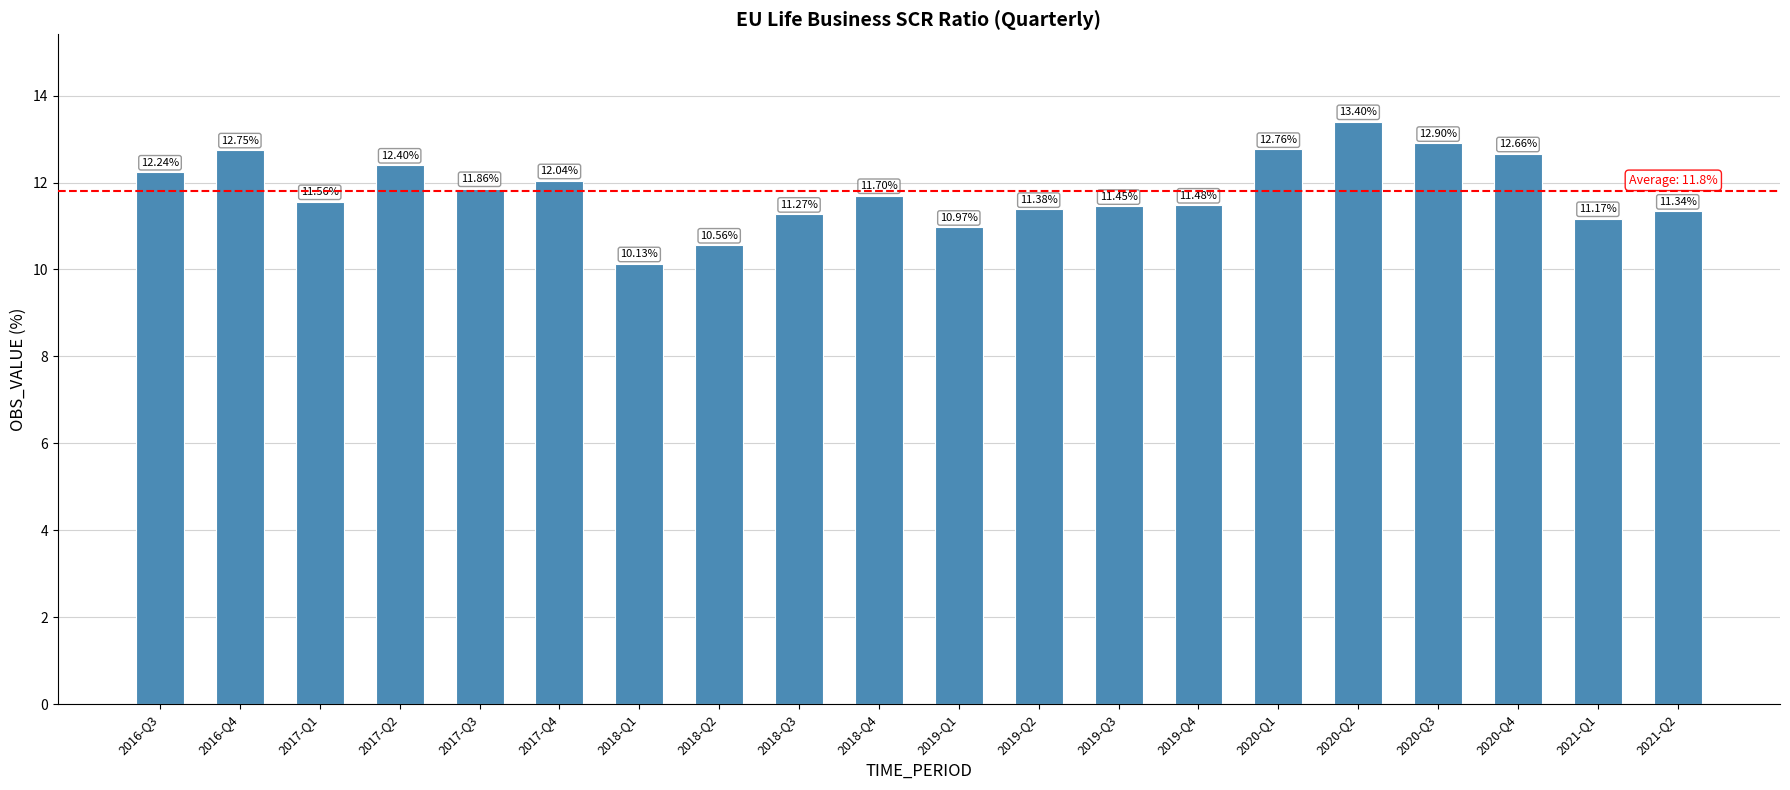

How many distinct data groups are displayed?

1